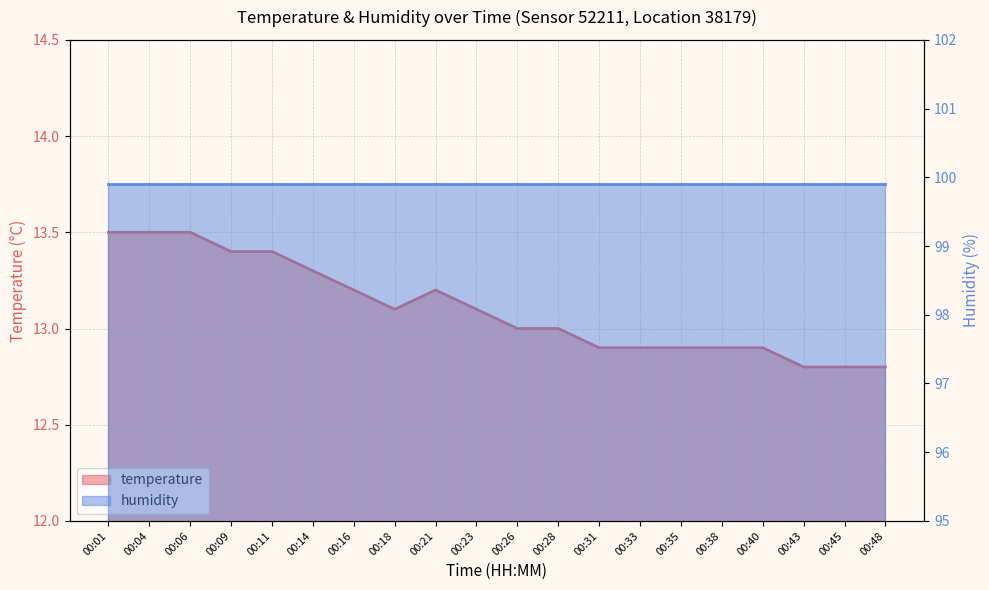

What is the ratio of the value at 00:26 to the value at 00:48?

1.0